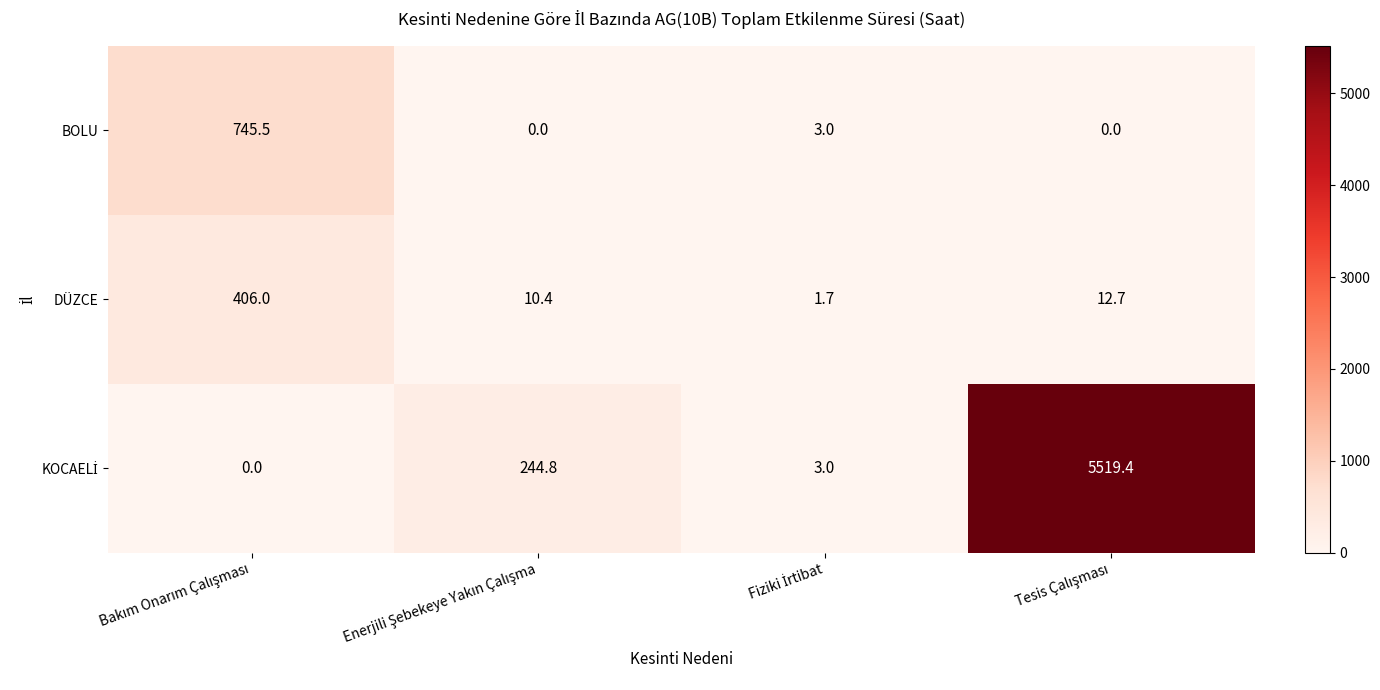

What is the lowest value of the DÜZCE series?

1.7